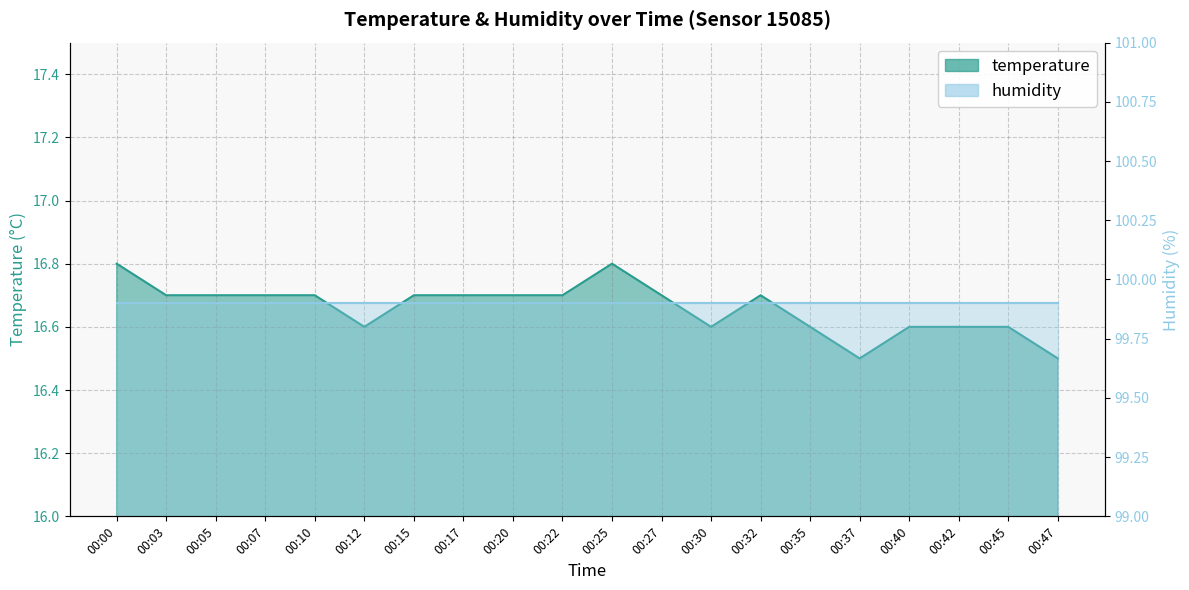

How many data points does each series have?

20